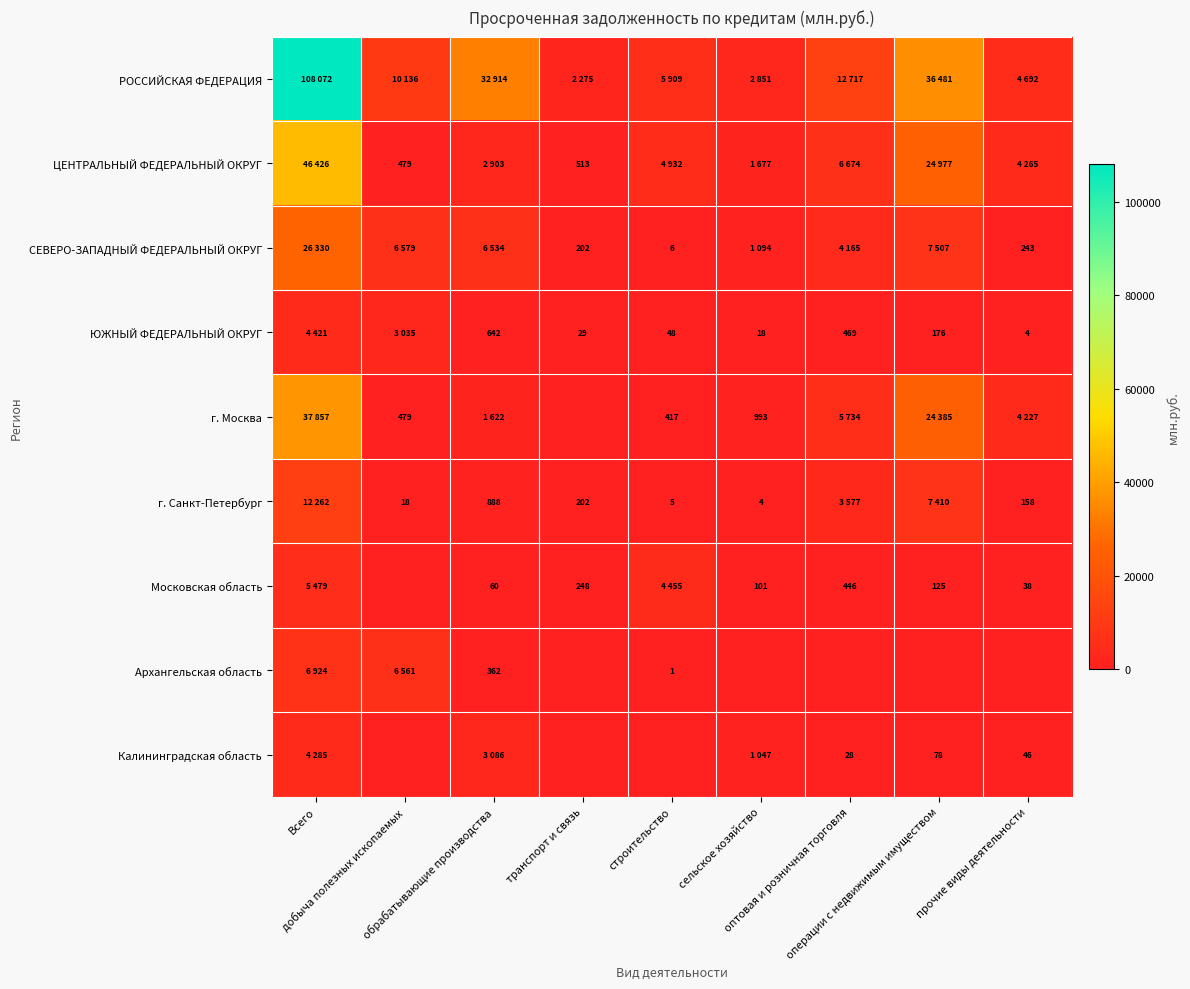

Which series has the largest total across all categories?

РОССИЙСКАЯ ФЕДЕРАЦИЯ